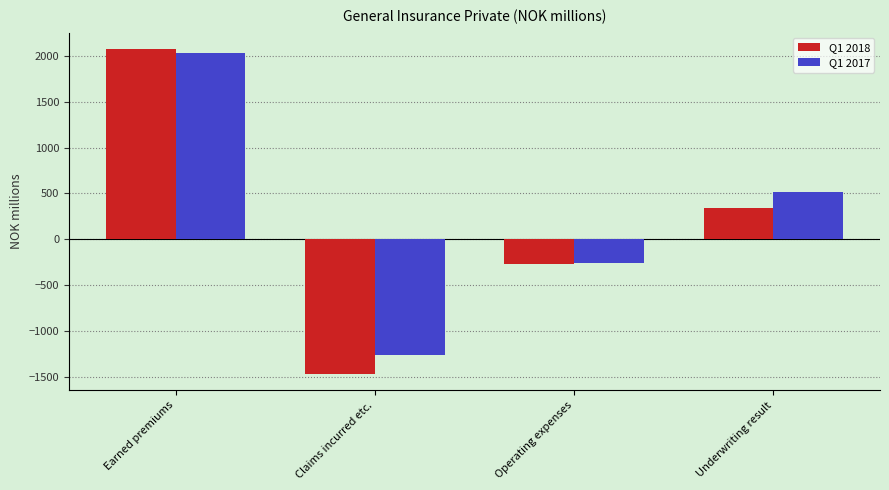

Where does the Q1 2018 series first go above 343?

Earned premiums